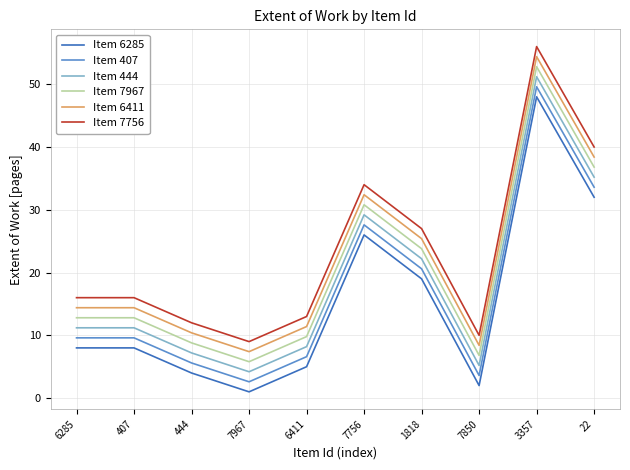

True or false: Item 6411 and Item 407 cross at least once.

False